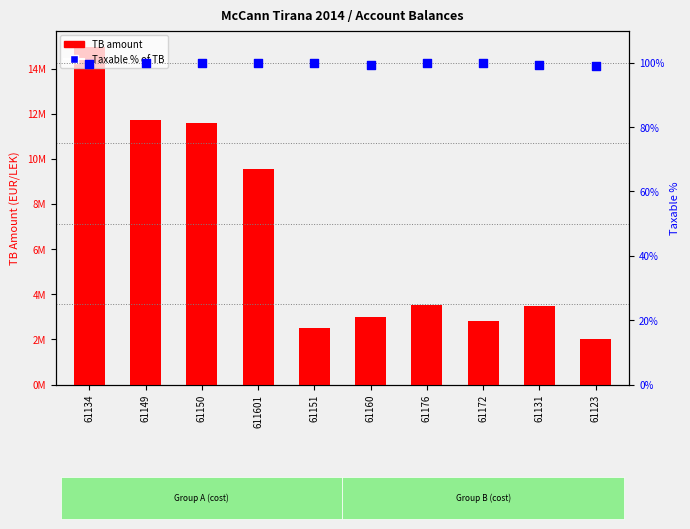

At how many categories does at least one series exceed 6552200?

4